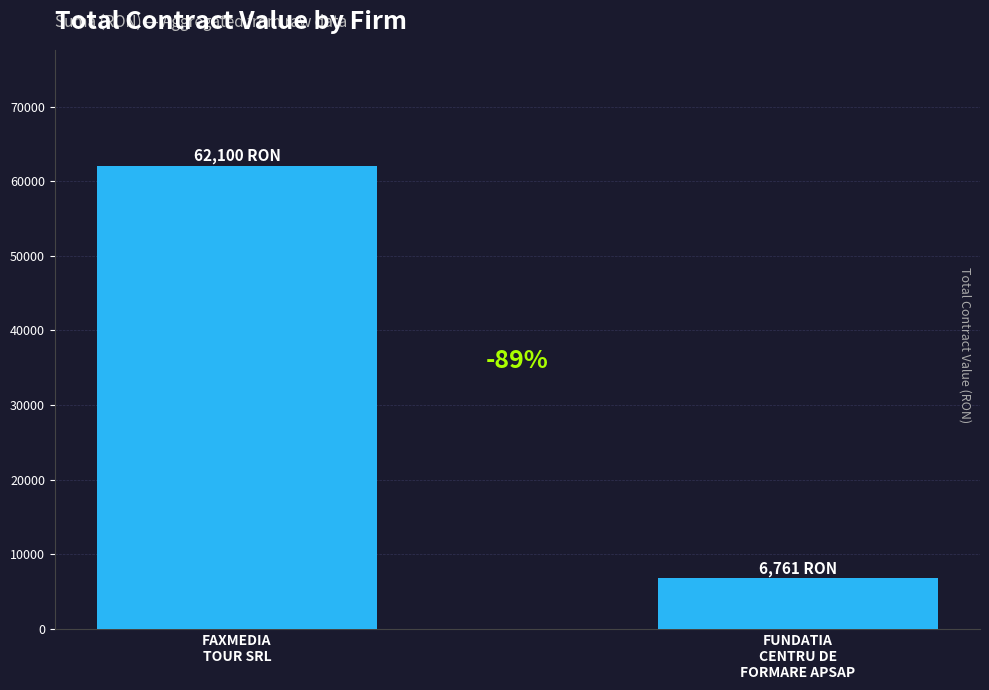

Reading right to left, transcribe all the data shown in this chart.

FUNDATIA
CENTRU DE
FORMARE APSAP=6761.5	FAXMEDIA
TOUR SRL=62100.0